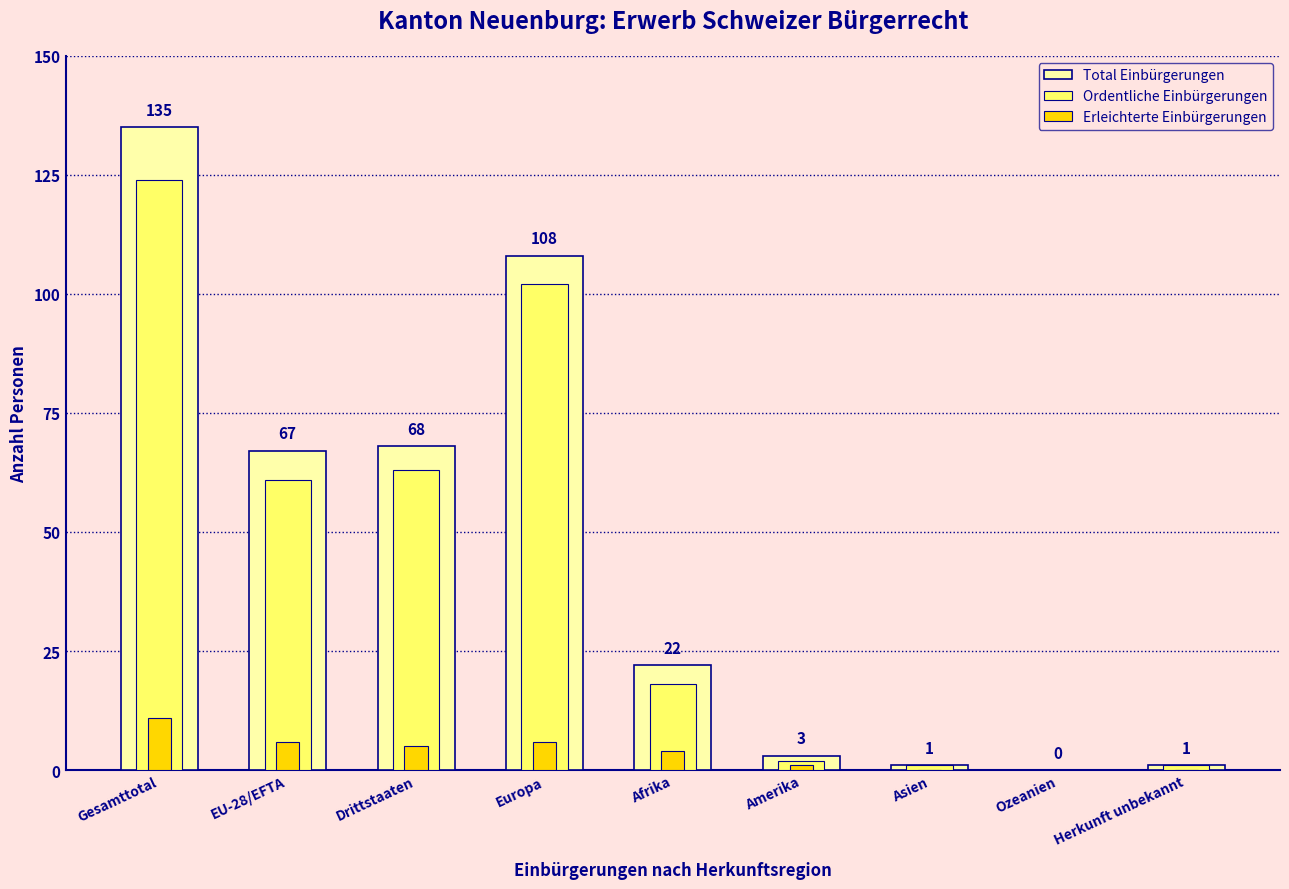

How many values in Ordentliche Einbürgerungen are above zero?

8